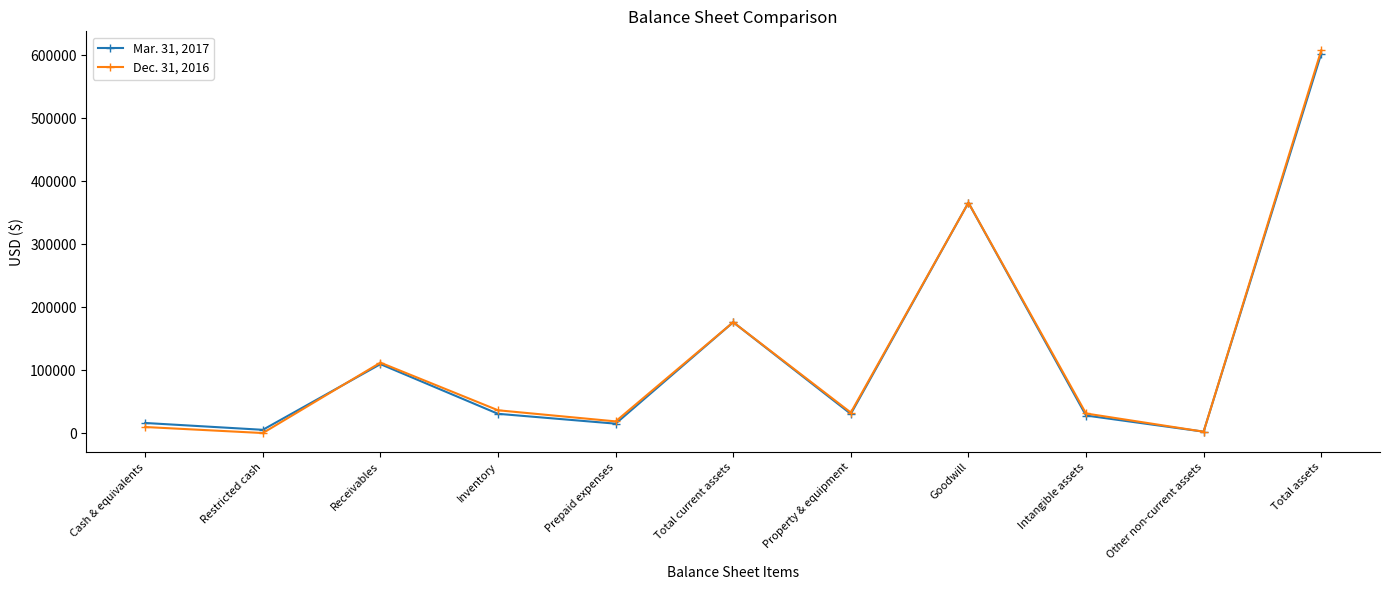

What is the value of the Mar. 31, 2017 point at the 1st from the left?

15969